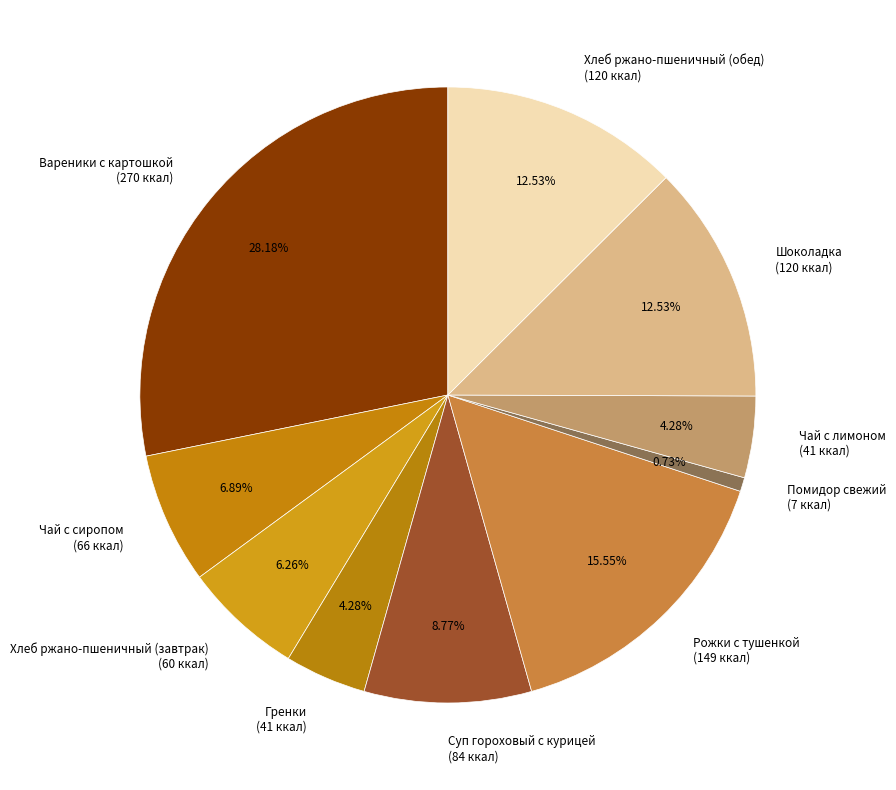

To the nearest percent, what portion does Чай с лимоном represent?

4%